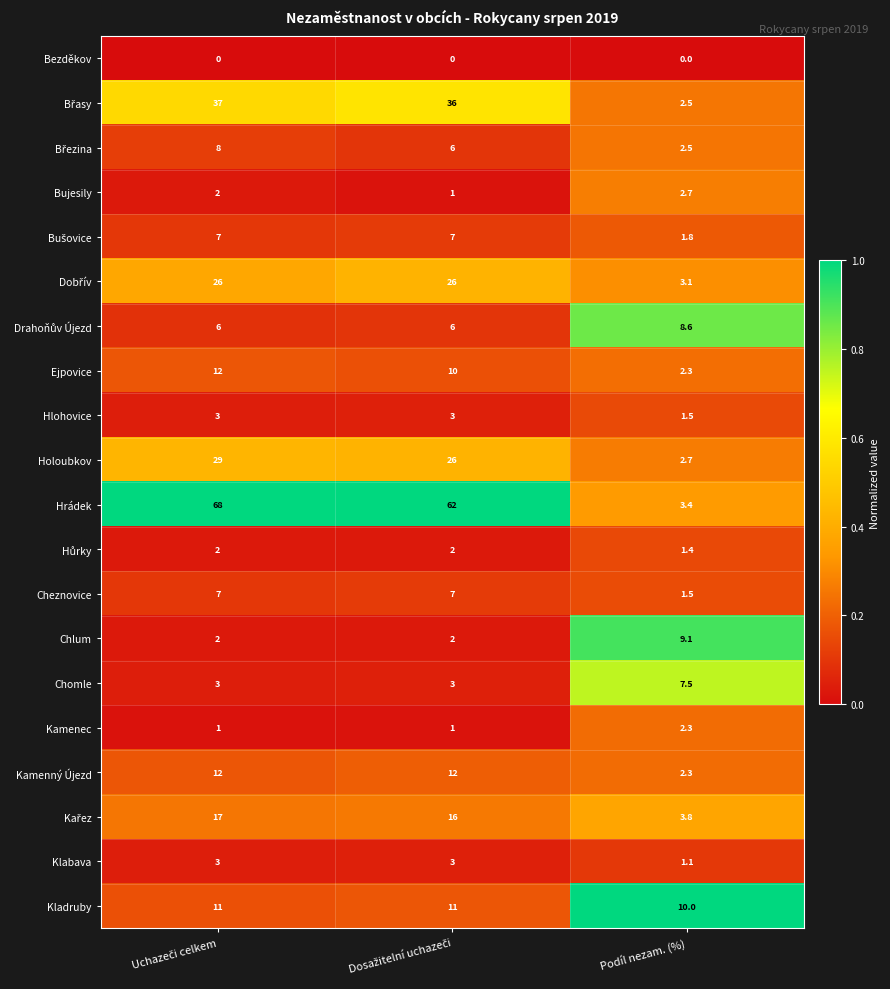

What is the average value of the Holoubkov series?

19.2